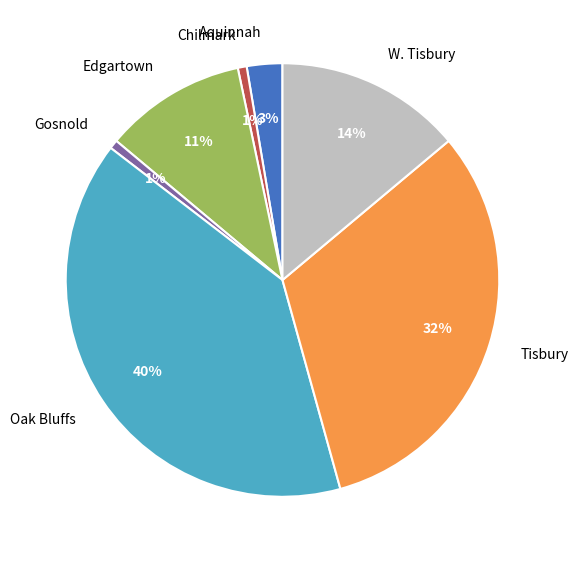

Which has a higher value, Aquinnah or Tisbury?

Tisbury